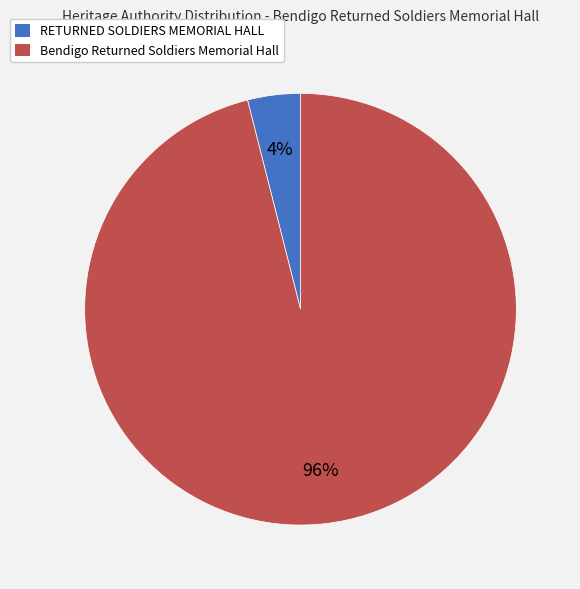

Rank the categories by value from lowest to highest.

RETURNED SOLDIERS MEMORIAL HALL, Bendigo Returned Soldiers Memorial Hall